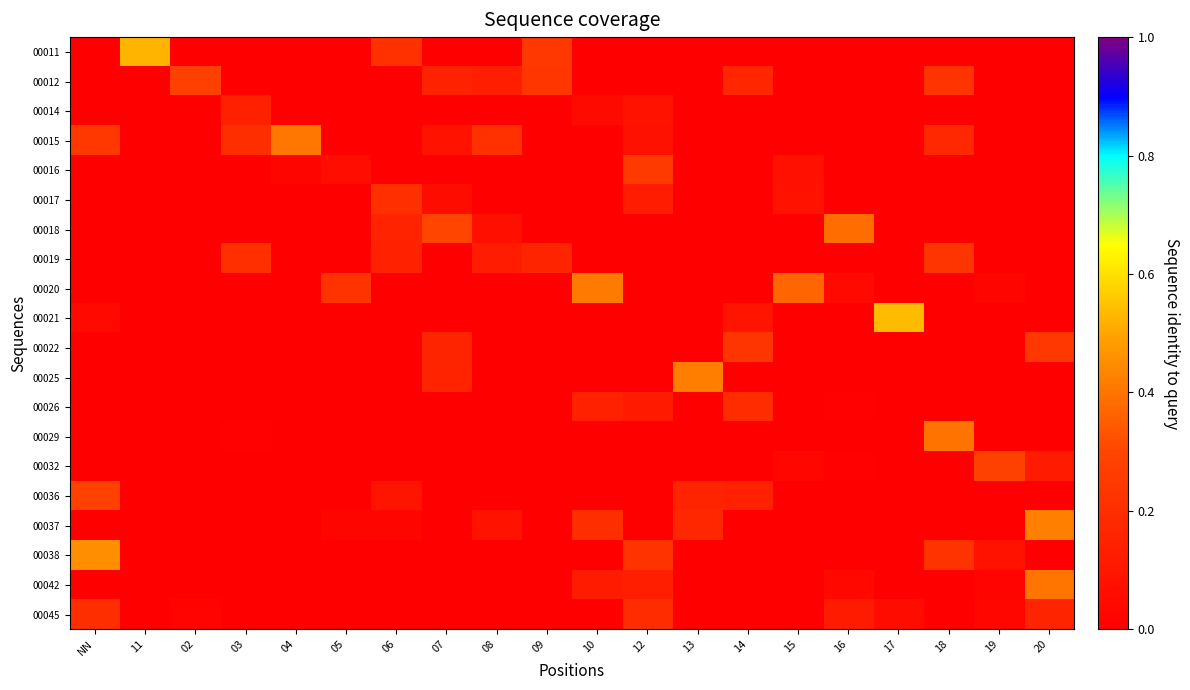

Between 12 and 06, which is larger?

06